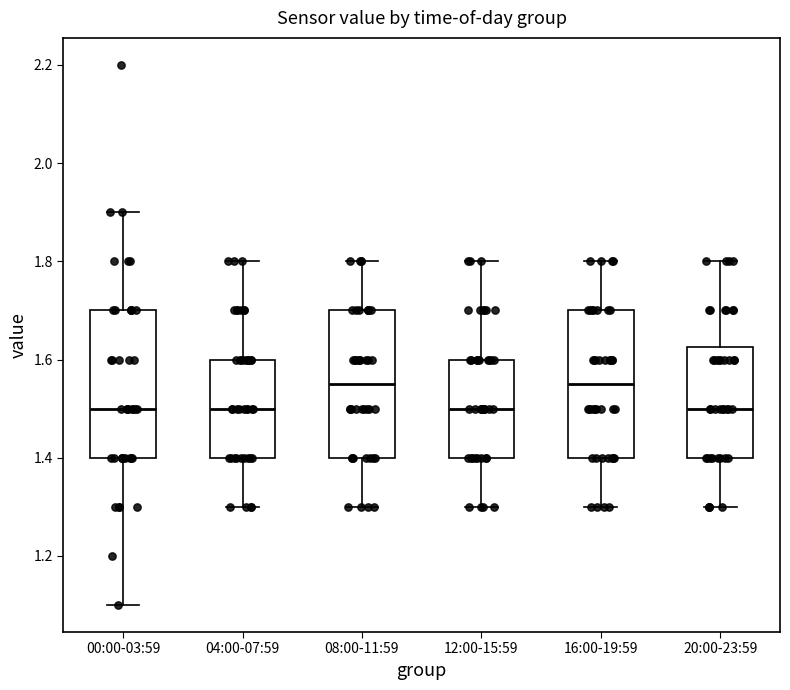

Reading left to right, transcribe this box plot: for each box, give where its median line is, the range the box spans, and where its two whiskers end, as read against the y-axis. The values are not printed on the chart, so give them approximately, as read against the axis.

00:00-03:59: median 1.50, box 1.40 to 1.70, whiskers 1.10 to 1.90
04:00-07:59: median 1.50, box 1.40 to 1.60, whiskers 1.30 to 1.80
08:00-11:59: median 1.56, box 1.40 to 1.70, whiskers 1.30 to 1.80
12:00-15:59: median 1.50, box 1.40 to 1.60, whiskers 1.30 to 1.80
16:00-19:59: median 1.56, box 1.40 to 1.70, whiskers 1.30 to 1.80
20:00-23:59: median 1.50, box 1.40 to 1.62, whiskers 1.30 to 1.80